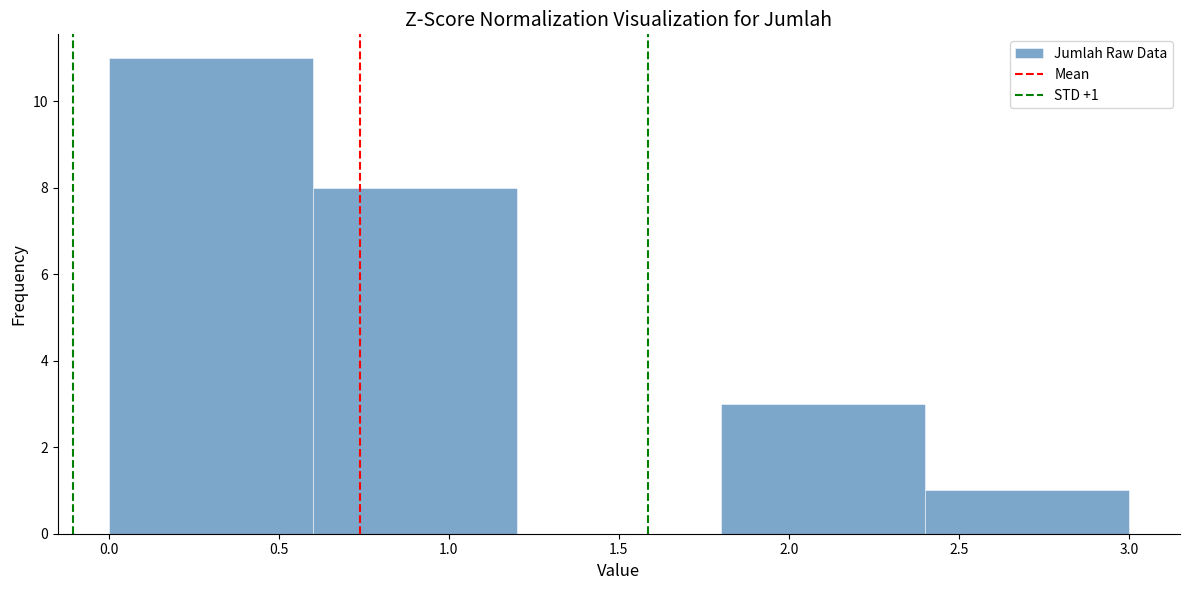

Over which range of the x-axis is the bar tallest?

0.0 to 0.6